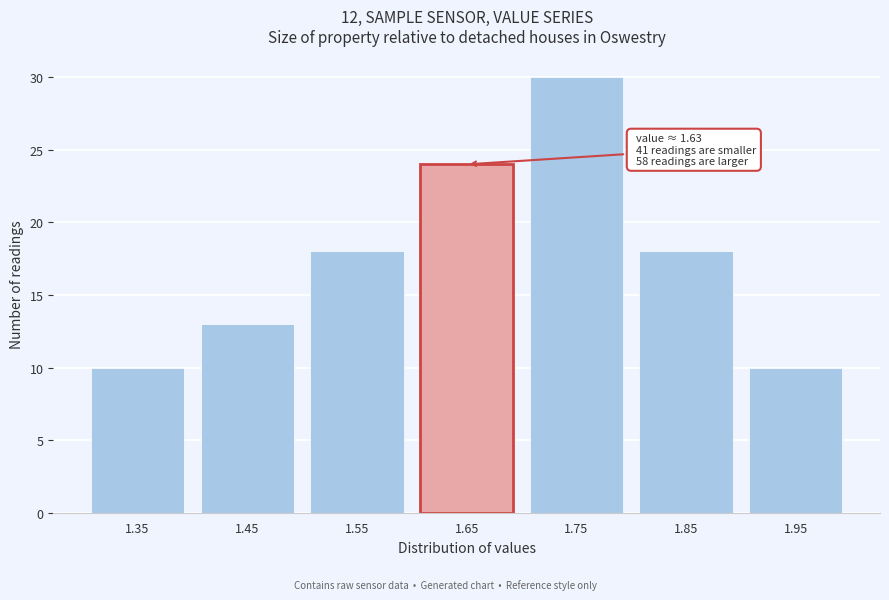

Reading left to right, extract all data points from this chart.

1.35=10	1.45=13	1.55=18	1.65=24	1.75=30	1.85=18	1.95=10